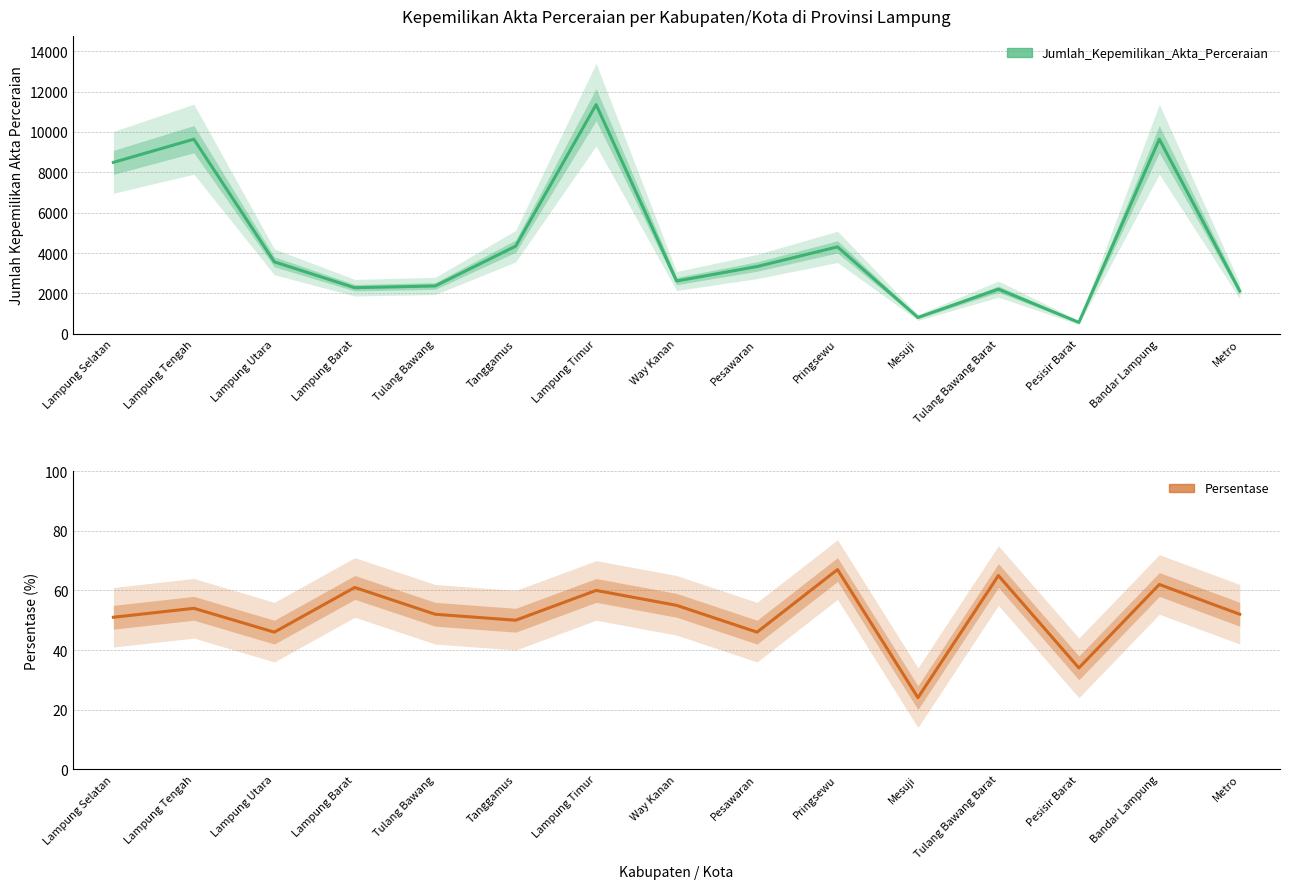

What is the difference between the maximum and second lowest values in the Persentase series?

33